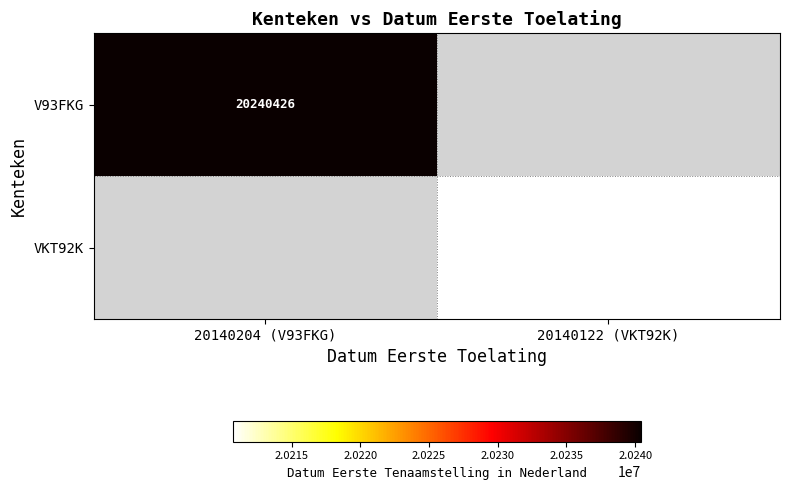

What is the maximum value shown in the chart?

20240426.0